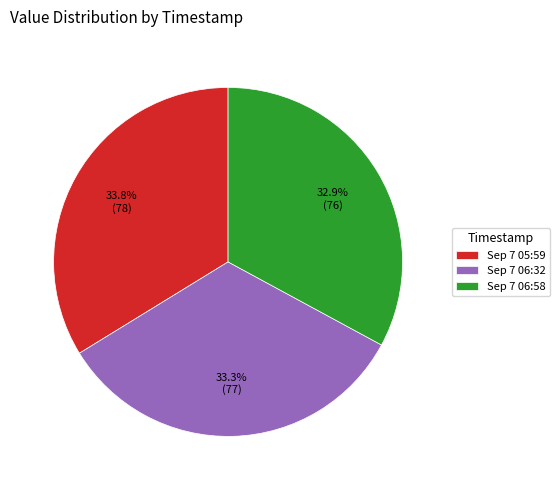

Is there any slice that represents more than half of the pie?

No